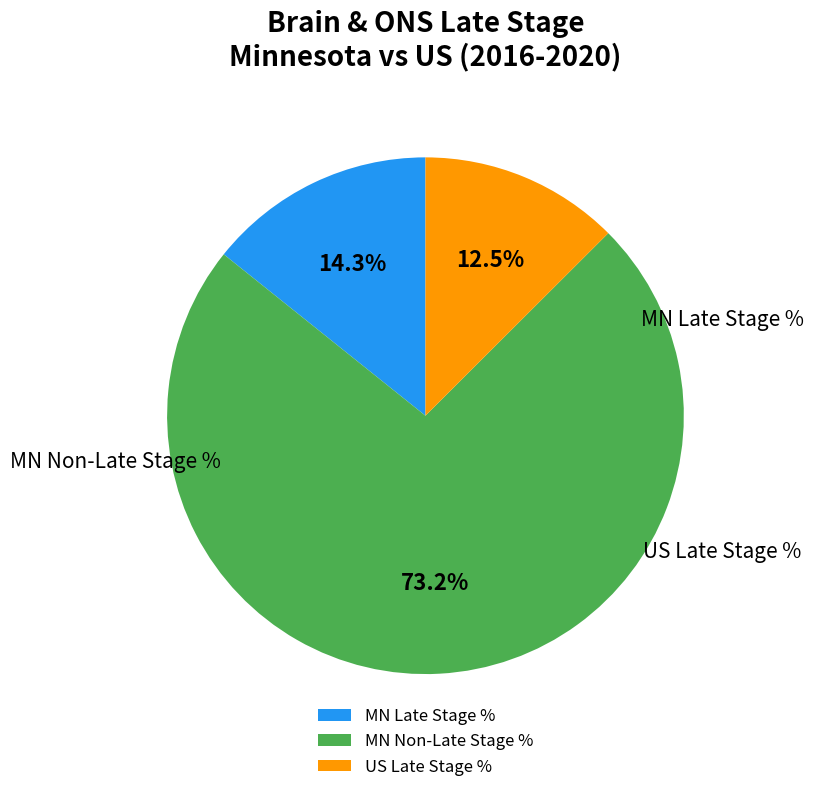

How many slices are in this pie chart?

3